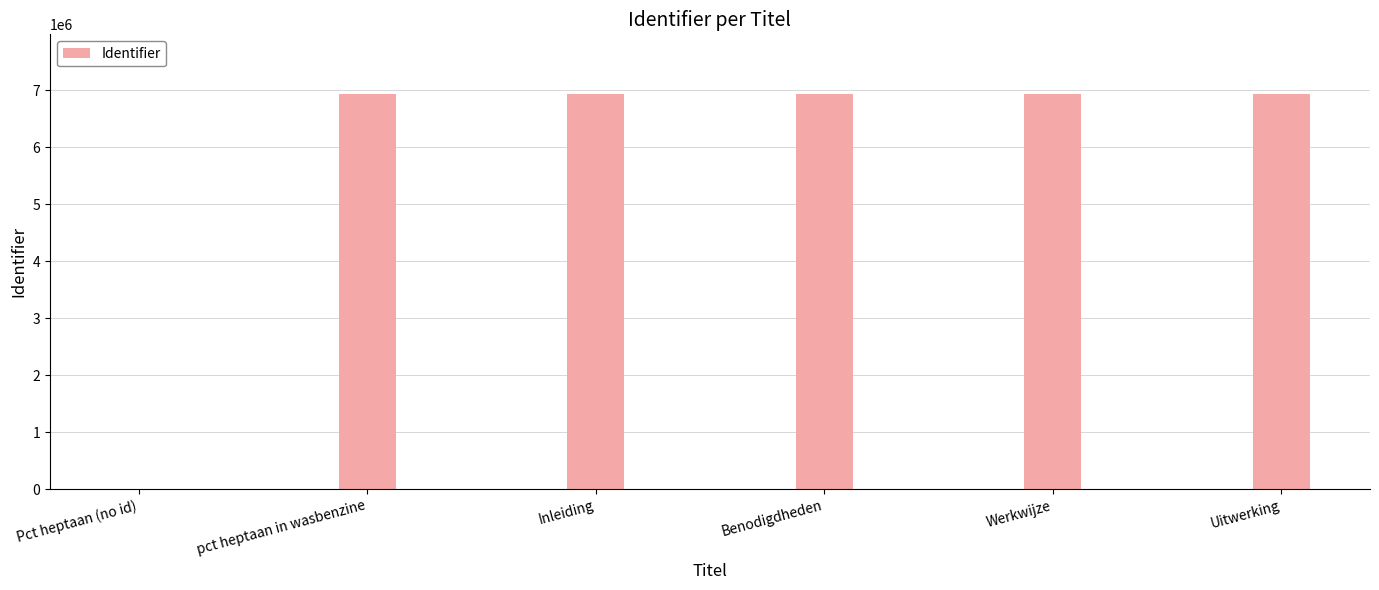

The chart shows a value of 11148510 at pct heptaan in wasbenzine. True or false?

False